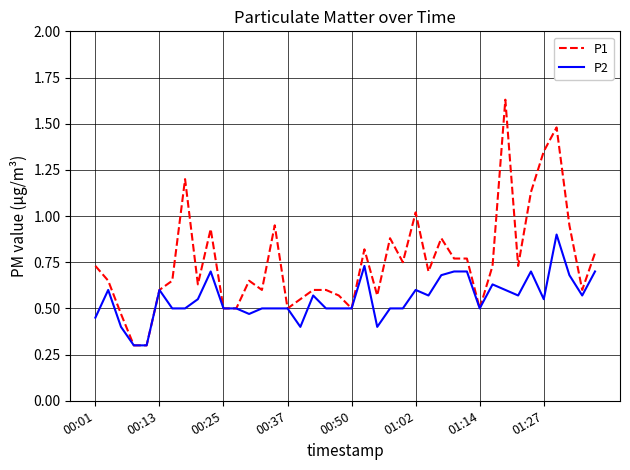

Which series has the largest range (max minus min)?

P1